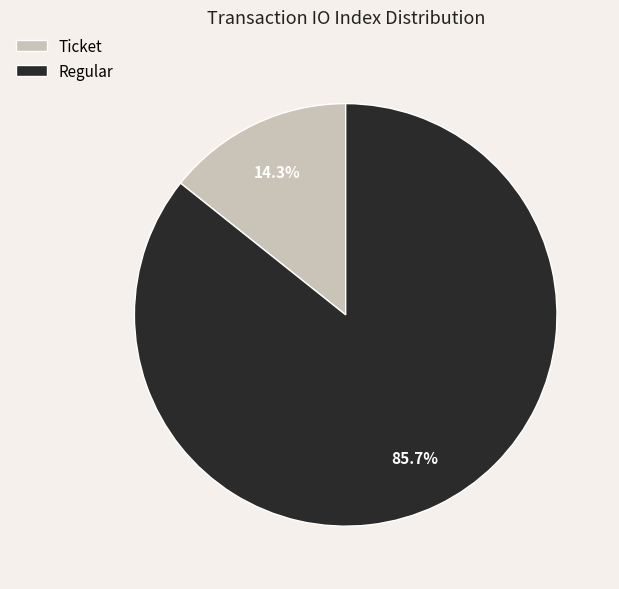

Combined, do Regular and Ticket account for over 50%?

Yes